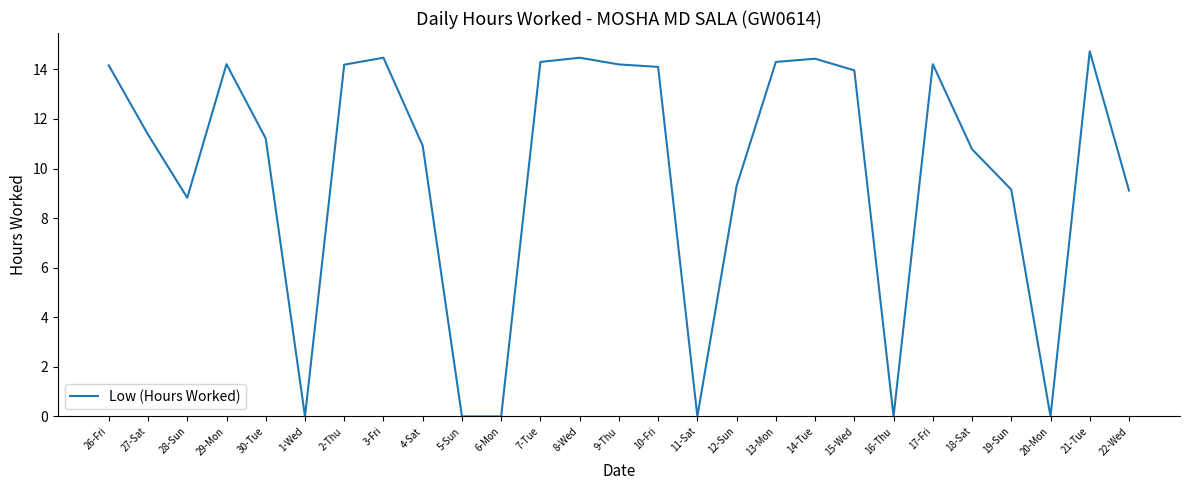

Which label corresponds to the largest value in the chart?

21-Tue